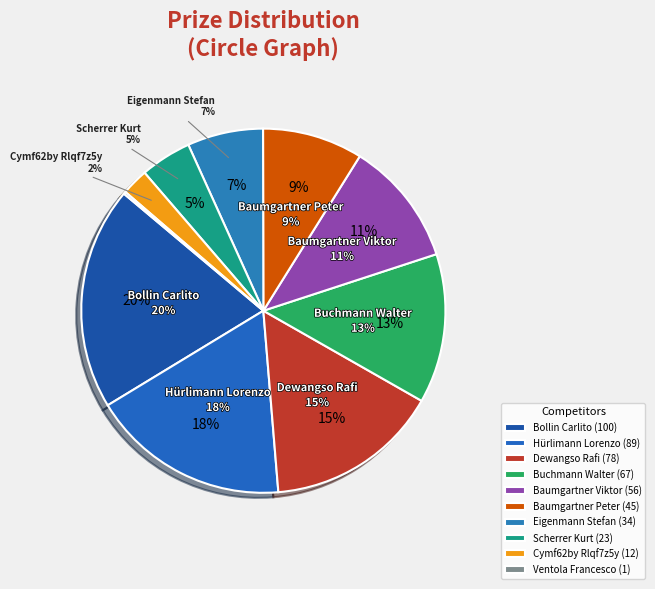

To the nearest percent, what is the difference between the Dewangso Rafi and Ventola Francesco slice percentages?

15%